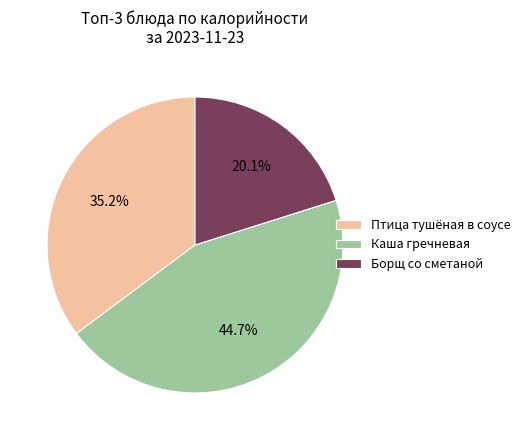

Which has a higher value, Птица тушёная в соусе or Борщ со сметаной?

Птица тушёная в соусе